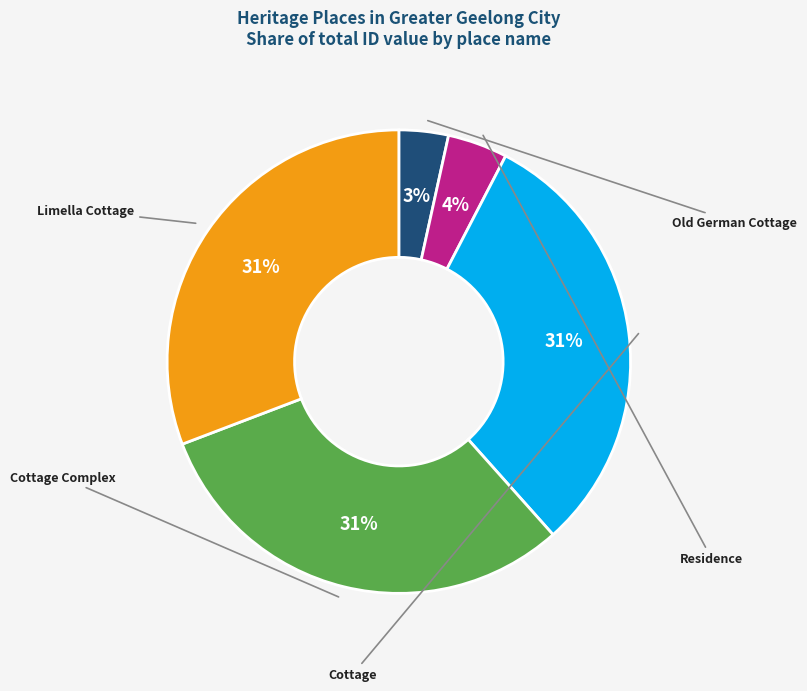

What portion of the pie excludes Cottage Complex?

69.2%